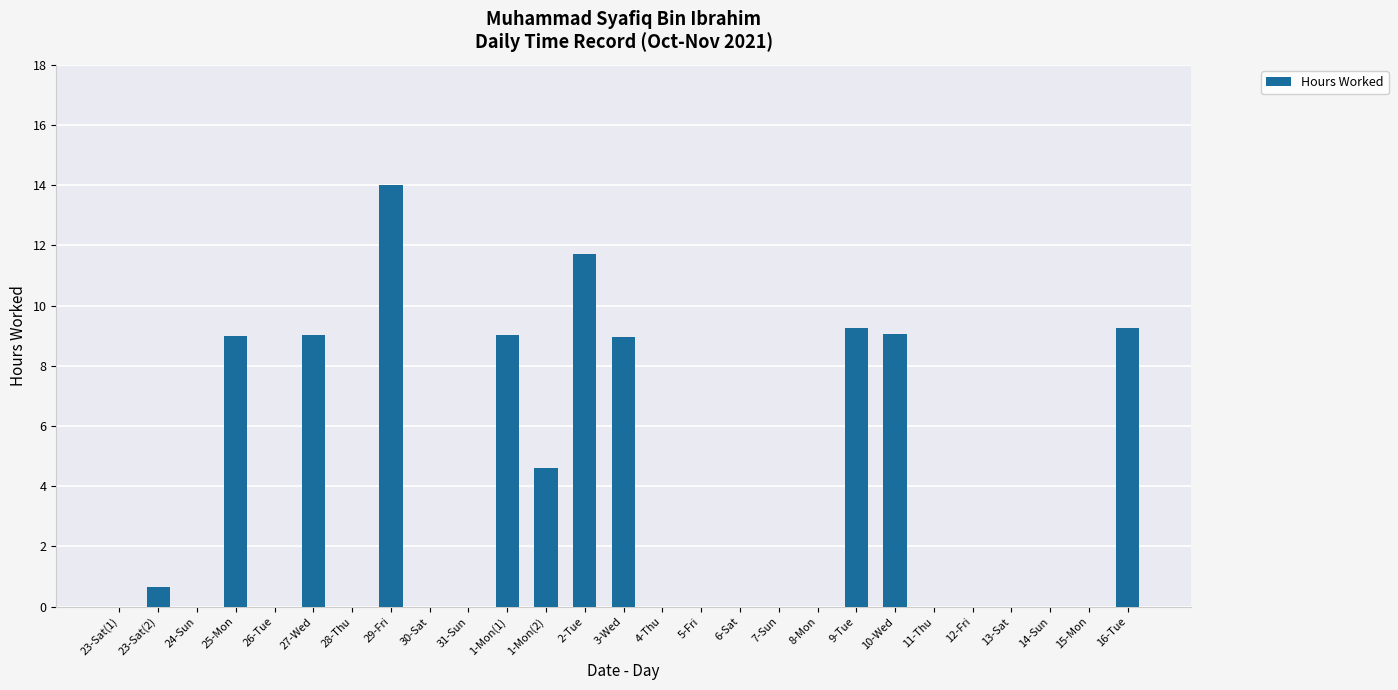

What is the change in value from 2-Tue to 3-Wed?

-2.8